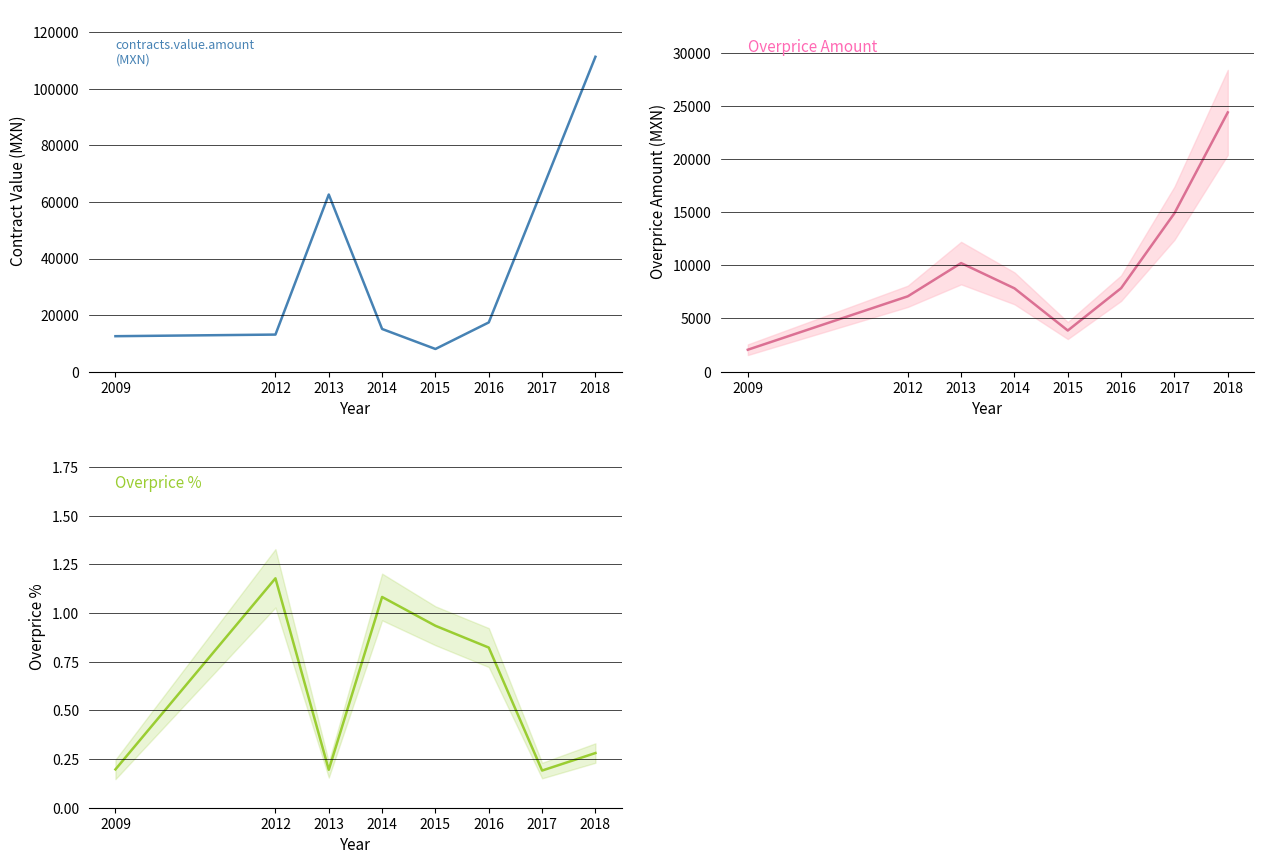

Reading left to right, list all the values displayed in this chart.

contracts.value.amount: 2009=12529.0	2012=13098.0	2013=62640.0	2014=15080.0	2015=8004.0	2016=17400.0	2017=64310.4	2018=111360.0
contracts.items.unit.value.amountOverpriceMxIMSS: 2009=2060.1	2012=7087.2	2013=10215.8	2014=7840.0	2015=3868.0	2016=7855.3	2017=14909.1	2018=24401.7
contracts.items.unit.value.percentageOverpriceMxIMSS: 2009=0.2	2012=1.2	2013=0.2	2014=1.1	2015=0.9	2016=0.8	2017=0.2	2018=0.3